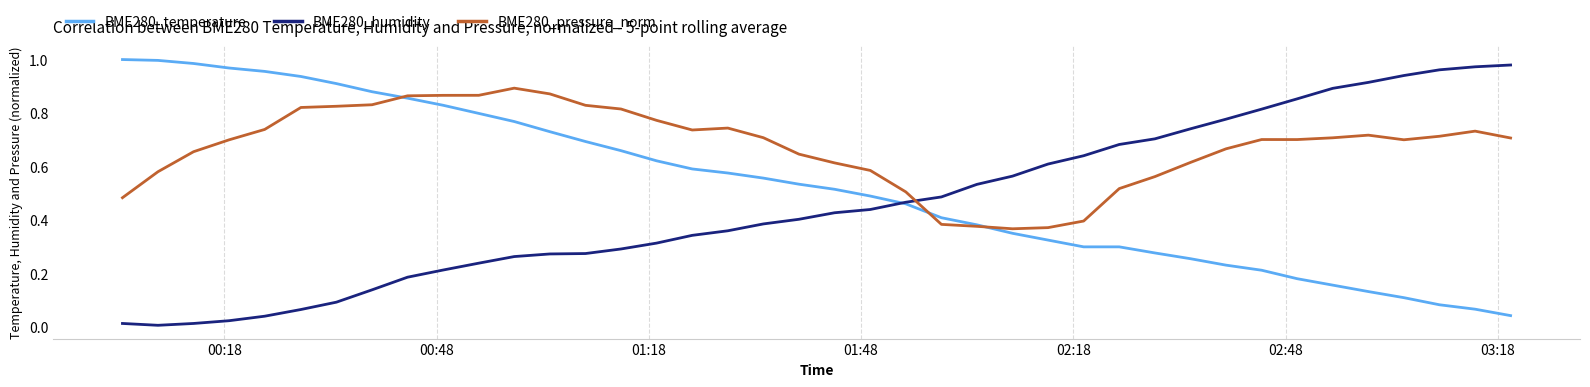

Which series has the largest total across all categories?

BME280_pressure_norm